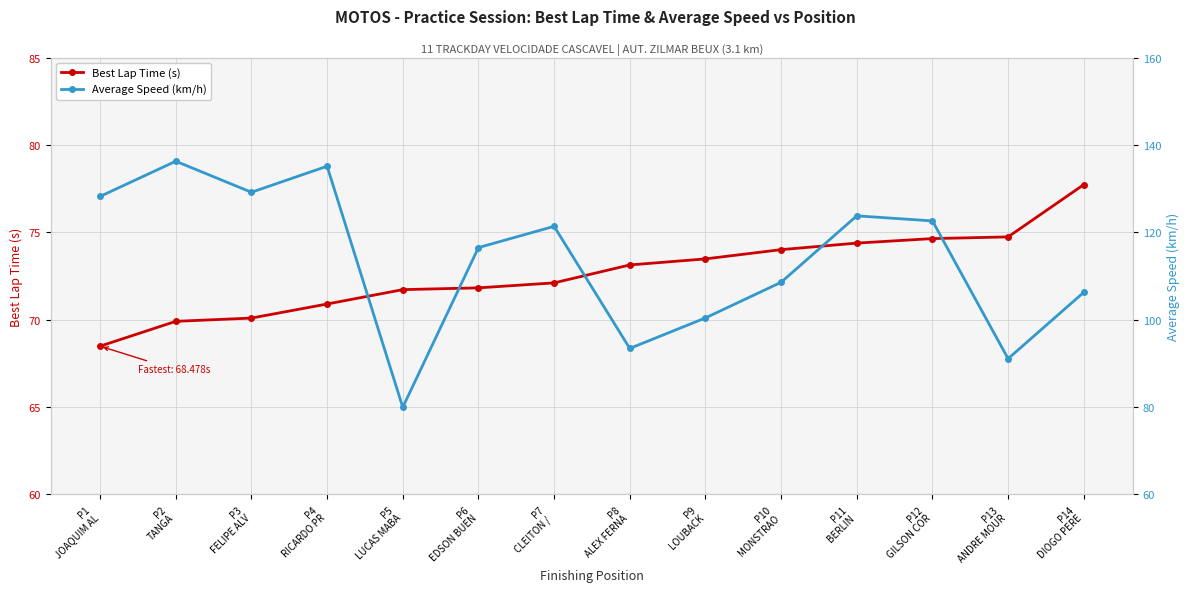

What is the label of the 10th point from the right?

P5
LUCAS MABA